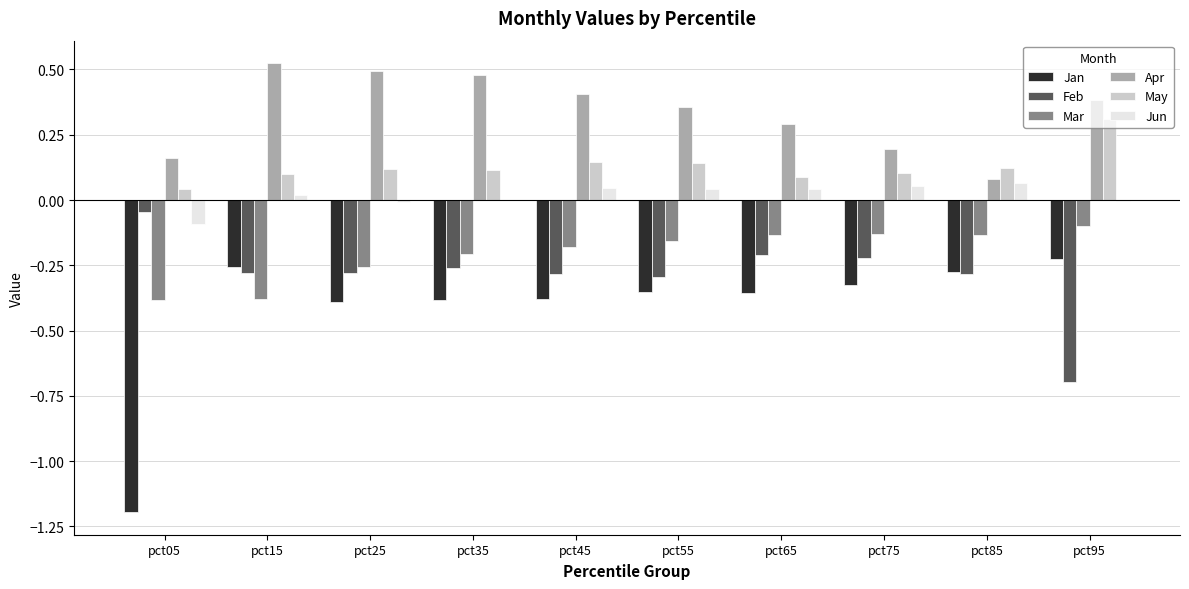

Is it true that Apr equals 0.2 at pct05?

True